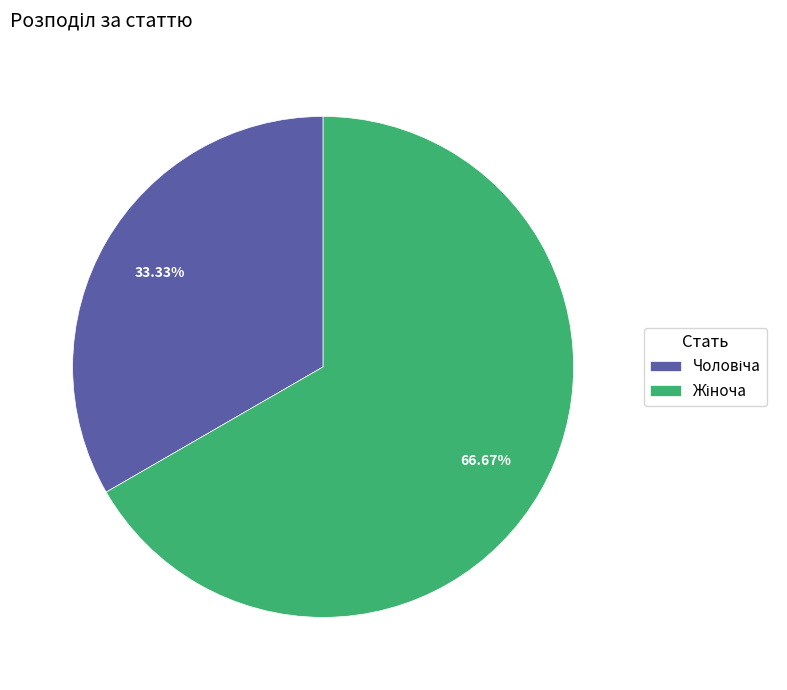

Does any single category account for the majority?

Yes